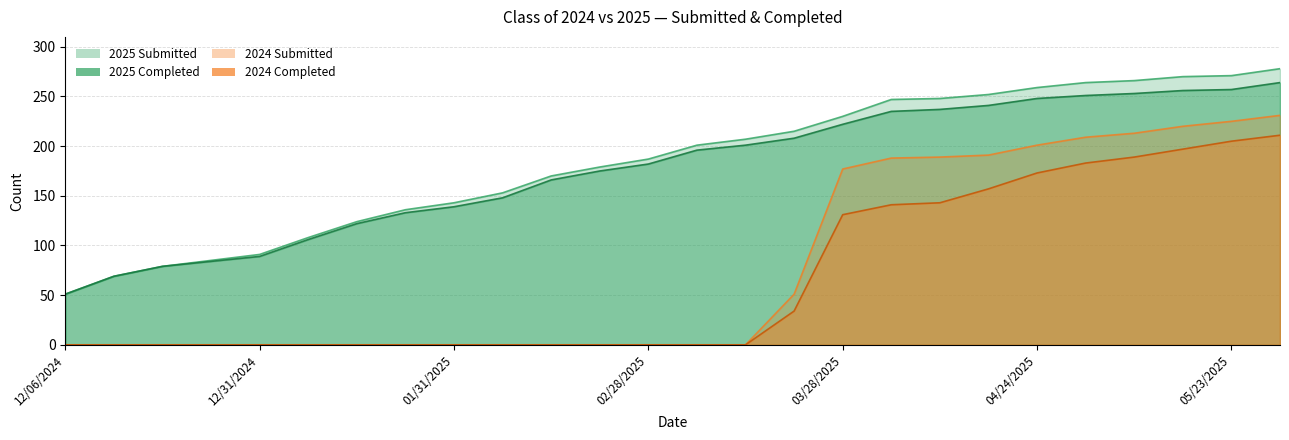

Reading right to left, transcribe all the data shown in this chart.

Class of 2025 Submitted: 05/30/2025=278	05/23/2025=271	05/16/2025=270	05/09/2025=266	05/02/2025=264	04/24/2025=259	04/18/2025=252	04/11/2025=248	04/04/2025=247	03/28/2025=230	03/21/2025=215	03/14/2025=207	03/07/2025=201	02/28/2025=187	02/21/2025=179	02/14/2025=170	02/07/2025=153	01/31/2025=143	01/24/2025=136	01/17/2025=124	01/10/2025=108	12/31/2024=91	12/27/2024=85	12/20/2024=79	12/13/2024=69	12/06/2024=51
Class of 2025 Completed: 05/30/2025=264	05/23/2025=257	05/16/2025=256	05/09/2025=253	05/02/2025=251	04/24/2025=248	04/18/2025=241	04/11/2025=237	04/04/2025=235	03/28/2025=222	03/21/2025=208	03/14/2025=201	03/07/2025=196	02/28/2025=182	02/21/2025=175	02/14/2025=166	02/07/2025=148	01/31/2025=139	01/24/2025=133	01/17/2025=122	01/10/2025=106	12/31/2024=89	12/27/2024=84	12/20/2024=79	12/13/2024=69	12/06/2024=51
Class of 2024 Submitted: 05/30/2025=231	05/23/2025=225	05/16/2025=220	05/09/2025=213	05/02/2025=209	04/24/2025=201	04/18/2025=191	04/11/2025=189	04/04/2025=188	03/28/2025=177	03/21/2025=51	03/14/2025=0	03/07/2025=0	02/28/2025=0	02/21/2025=0	02/14/2025=0	02/07/2025=0	01/31/2025=0	01/24/2025=0	01/17/2025=0	01/10/2025=0	12/31/2024=0	12/27/2024=0	12/20/2024=0	12/13/2024=0	12/06/2024=0
Class of 2024 Completed: 05/30/2025=211	05/23/2025=205	05/16/2025=197	05/09/2025=189	05/02/2025=183	04/24/2025=173	04/18/2025=157	04/11/2025=143	04/04/2025=141	03/28/2025=131	03/21/2025=34	03/14/2025=0	03/07/2025=0	02/28/2025=0	02/21/2025=0	02/14/2025=0	02/07/2025=0	01/31/2025=0	01/24/2025=0	01/17/2025=0	01/10/2025=0	12/31/2024=0	12/27/2024=0	12/20/2024=0	12/13/2024=0	12/06/2024=0